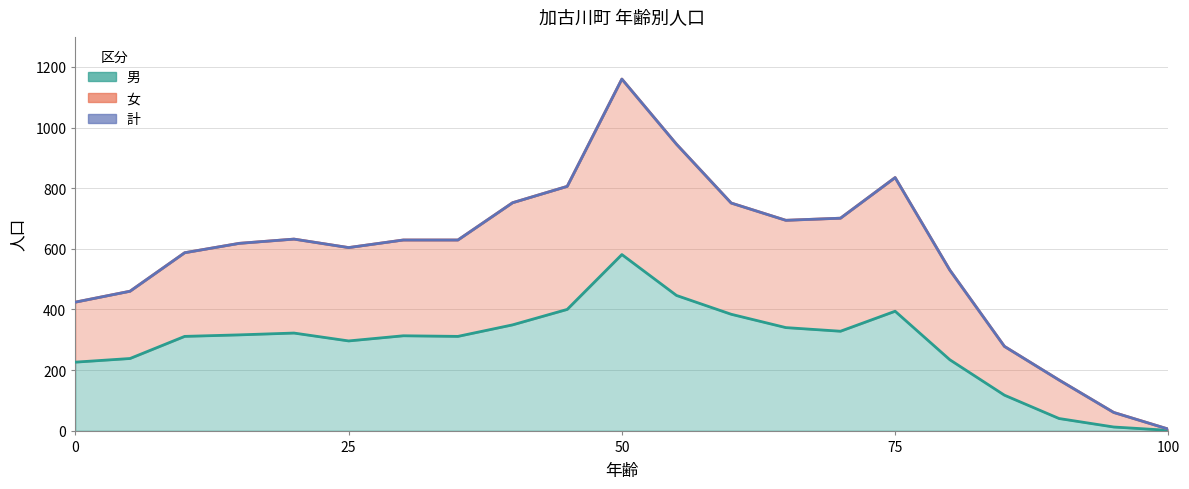

The 男 series shows 114 at 25. True or false?

False